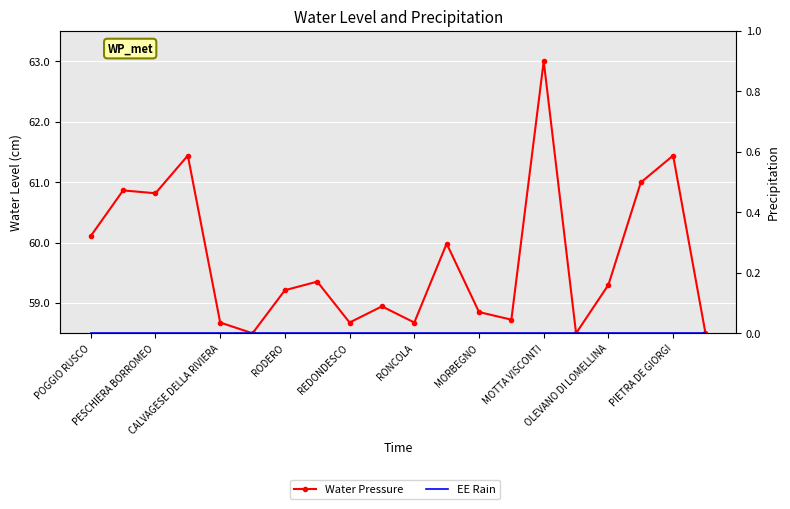

Rank the series by their average value, from lowest to highest.

EE Rain, Water Pressure